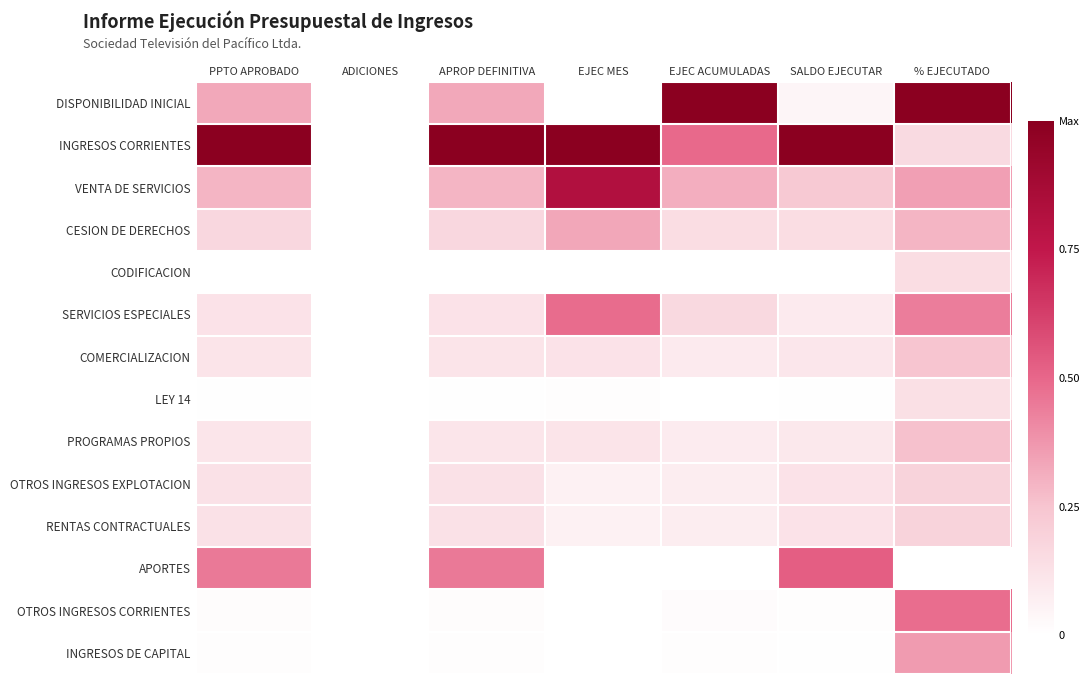

Reading left to right, list all the values displayed in this chart.

DISPONIBILIDAD INICIAL: PPTO APROBADO=0.3	ADICIONES=0.0	APROP DEFINITIVA=0.3	EJEC MES=0.0	EJEC ACUMULADAS=1.0	SALDO EJECUTAR=0.0	% EJECUTADO=1.0
INGRESOS CORRIENTES: PPTO APROBADO=1.0	ADICIONES=0.0	APROP DEFINITIVA=1.0	EJEC MES=1.0	EJEC ACUMULADAS=0.5	SALDO EJECUTAR=1.0	% EJECUTADO=0.2
VENTA DE SERVICIOS: PPTO APROBADO=0.3	ADICIONES=0.0	APROP DEFINITIVA=0.3	EJEC MES=0.8	EJEC ACUMULADAS=0.3	SALDO EJECUTAR=0.2	% EJECUTADO=0.3
CESION DE DERECHOS: PPTO APROBADO=0.2	ADICIONES=0.0	APROP DEFINITIVA=0.2	EJEC MES=0.3	EJEC ACUMULADAS=0.1	SALDO EJECUTAR=0.1	% EJECUTADO=0.3
CODIFICACION: PPTO APROBADO=0.0	ADICIONES=0.0	APROP DEFINITIVA=0.0	EJEC MES=0.0	EJEC ACUMULADAS=0.0	SALDO EJECUTAR=0.0	% EJECUTADO=0.1
SERVICIOS ESPECIALES: PPTO APROBADO=0.1	ADICIONES=0.0	APROP DEFINITIVA=0.1	EJEC MES=0.5	EJEC ACUMULADAS=0.2	SALDO EJECUTAR=0.1	% EJECUTADO=0.4
COMERCIALIZACION: PPTO APROBADO=0.1	ADICIONES=0.0	APROP DEFINITIVA=0.1	EJEC MES=0.1	EJEC ACUMULADAS=0.1	SALDO EJECUTAR=0.1	% EJECUTADO=0.2
LEY 14: PPTO APROBADO=0.0	ADICIONES=0.0	APROP DEFINITIVA=0.0	EJEC MES=0.0	EJEC ACUMULADAS=0.0	SALDO EJECUTAR=0.0	% EJECUTADO=0.1
PROGRAMAS PROPIOS: PPTO APROBADO=0.1	ADICIONES=0.0	APROP DEFINITIVA=0.1	EJEC MES=0.1	EJEC ACUMULADAS=0.1	SALDO EJECUTAR=0.1	% EJECUTADO=0.3
OTROS INGRESOS EXPLOTACION: PPTO APROBADO=0.1	ADICIONES=0.0	APROP DEFINITIVA=0.1	EJEC MES=0.1	EJEC ACUMULADAS=0.1	SALDO EJECUTAR=0.1	% EJECUTADO=0.2
RENTAS CONTRACTUALES: PPTO APROBADO=0.1	ADICIONES=0.0	APROP DEFINITIVA=0.1	EJEC MES=0.1	EJEC ACUMULADAS=0.1	SALDO EJECUTAR=0.1	% EJECUTADO=0.2
APORTES: PPTO APROBADO=0.5	ADICIONES=0.0	APROP DEFINITIVA=0.5	EJEC MES=0.0	EJEC ACUMULADAS=0.0	SALDO EJECUTAR=0.5	% EJECUTADO=0.0
OTROS INGRESOS CORRIENTES: PPTO APROBADO=0.0	ADICIONES=0.0	APROP DEFINITIVA=0.0	EJEC MES=0.0	EJEC ACUMULADAS=0.0	SALDO EJECUTAR=0.0	% EJECUTADO=0.5
INGRESOS DE CAPITAL: PPTO APROBADO=0.0	ADICIONES=0.0	APROP DEFINITIVA=0.0	EJEC MES=0.0	EJEC ACUMULADAS=0.0	SALDO EJECUTAR=0.0	% EJECUTADO=0.4